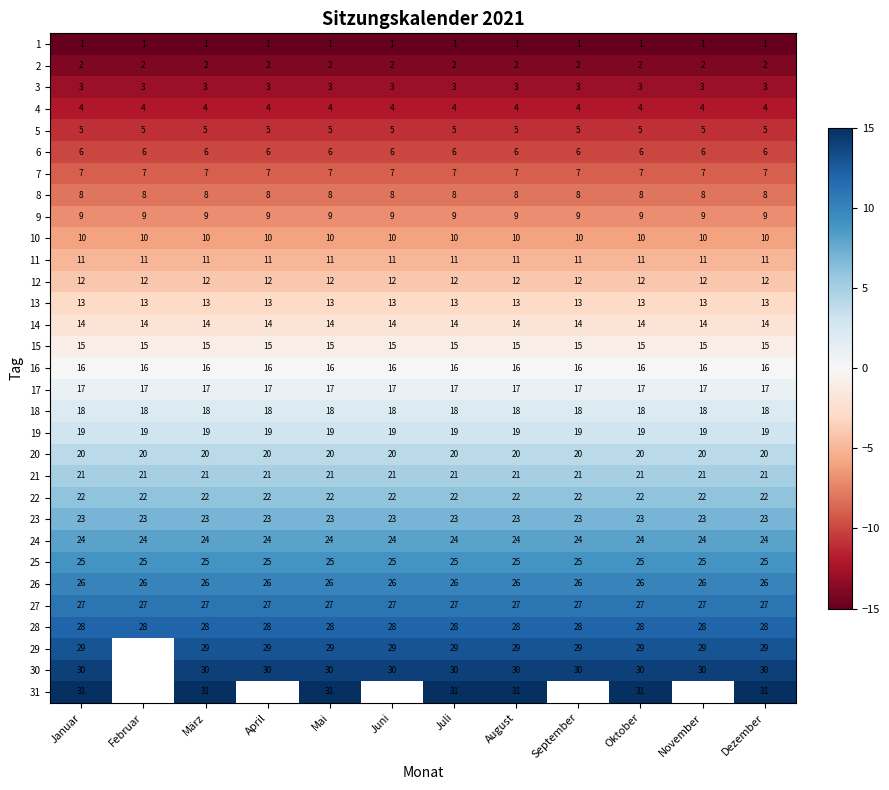

The 12 series shows 12 at September. True or false?

True